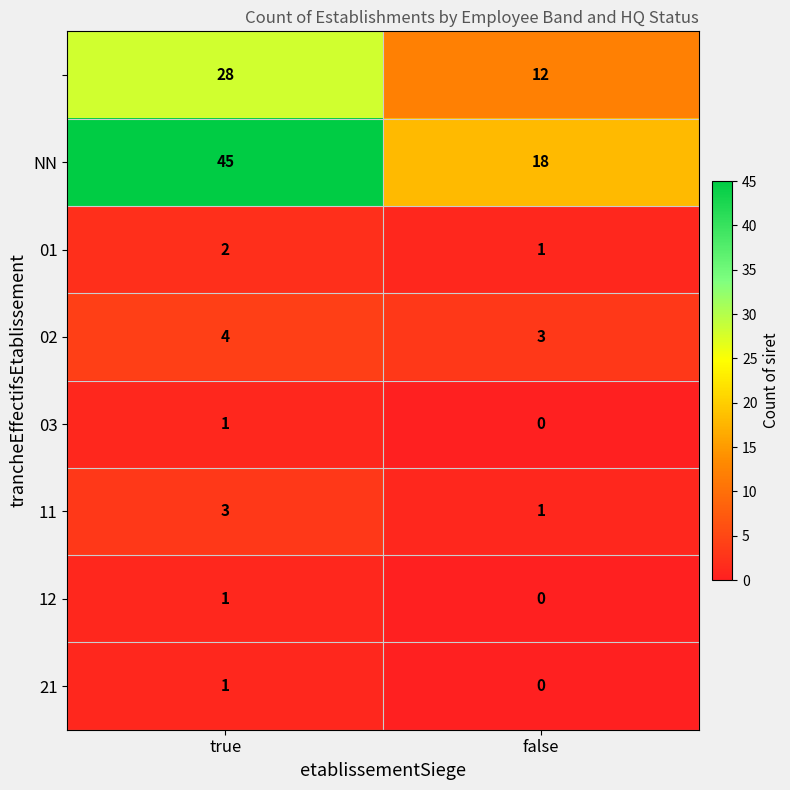

Count the number of categories in the chart.

2